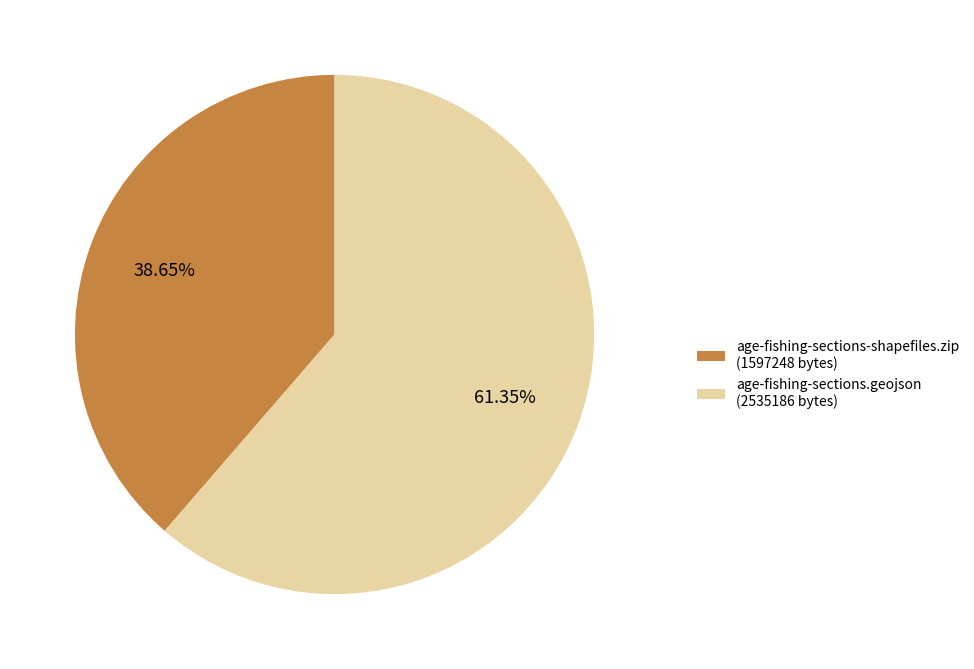

Combined, do age-fishing-sections.geojson (2535186 bytes) and age-fishing-sections-shapefiles.zip (1597248 bytes) account for over 50%?

Yes